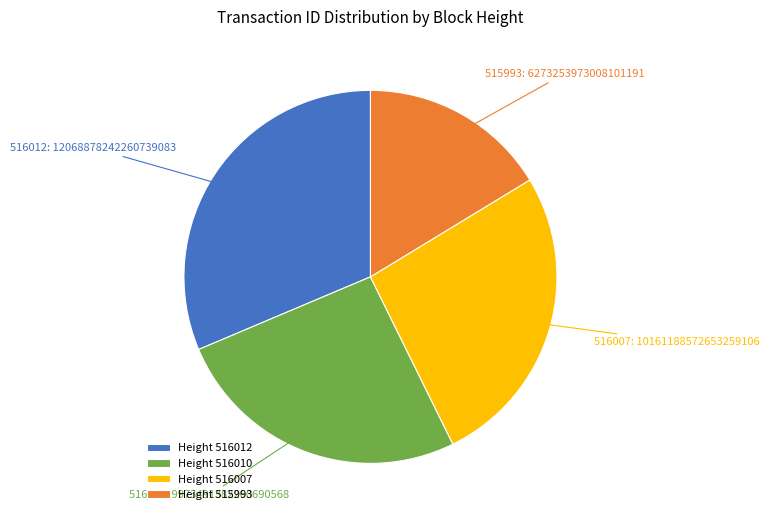

Which has a higher value, 516007 or 516012?

516012